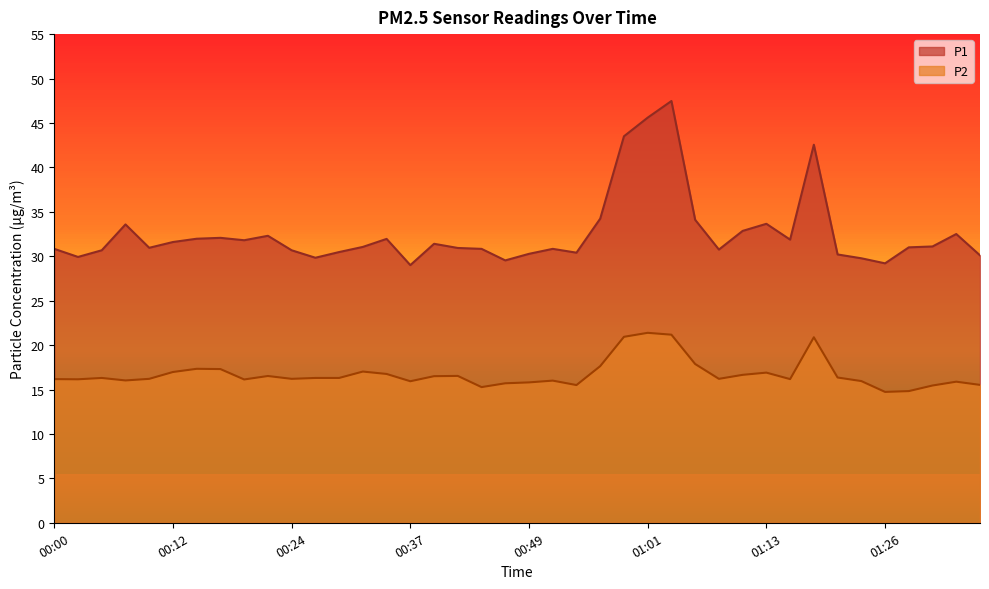

Rank the series by their average value, from highest to lowest.

P1, P2